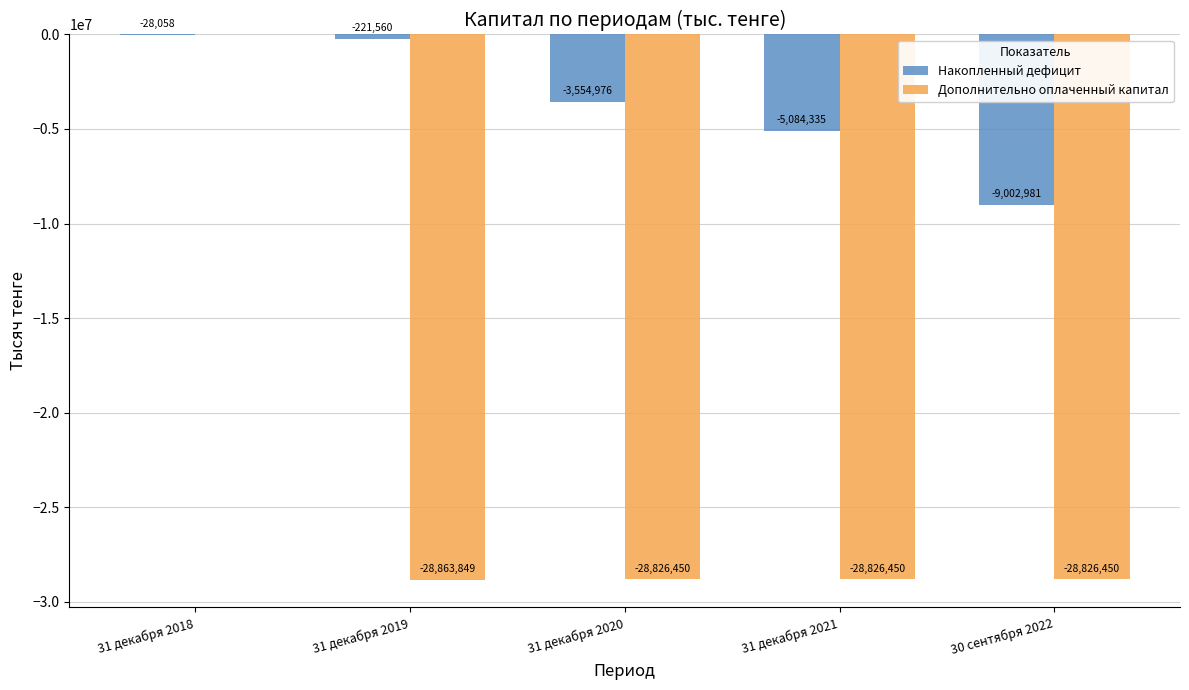

Does the chart contain stacked bars?

No